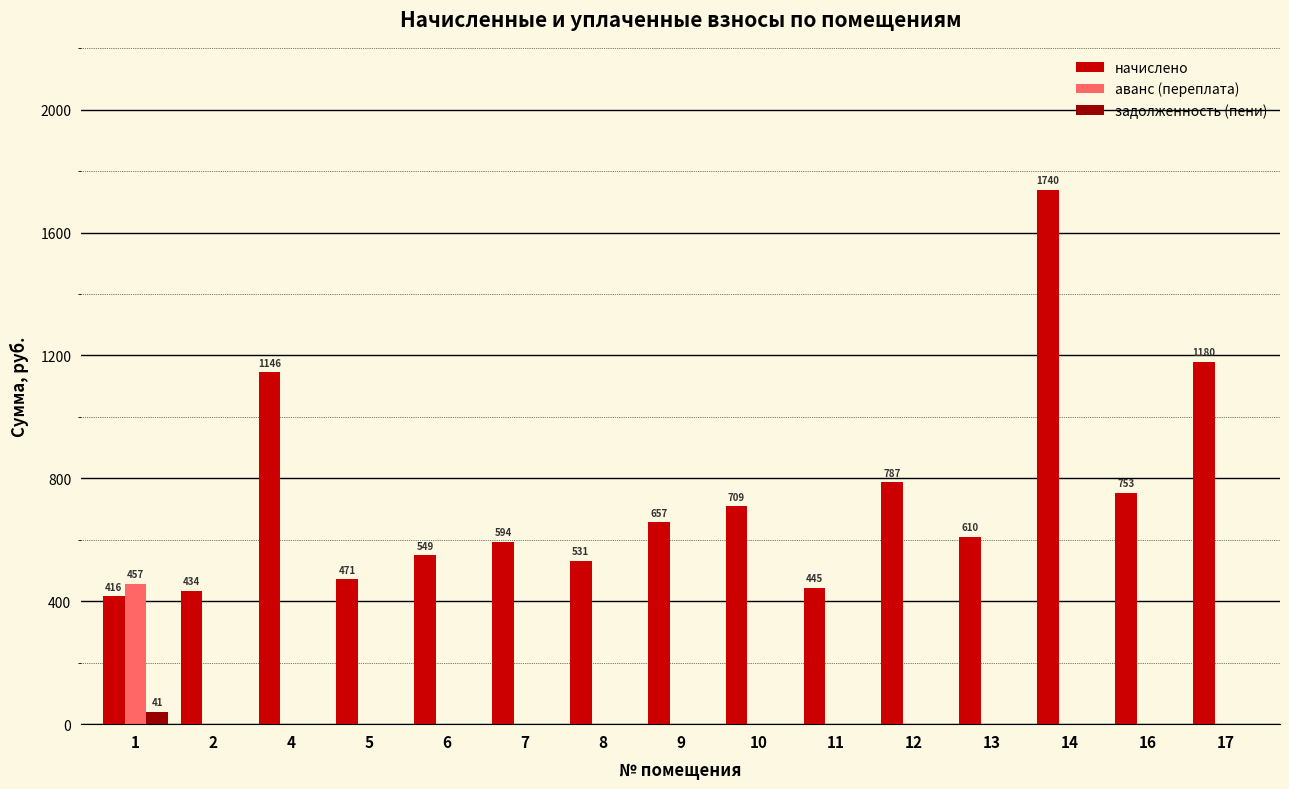

Which series changed the most between 13 and 17?

начислено